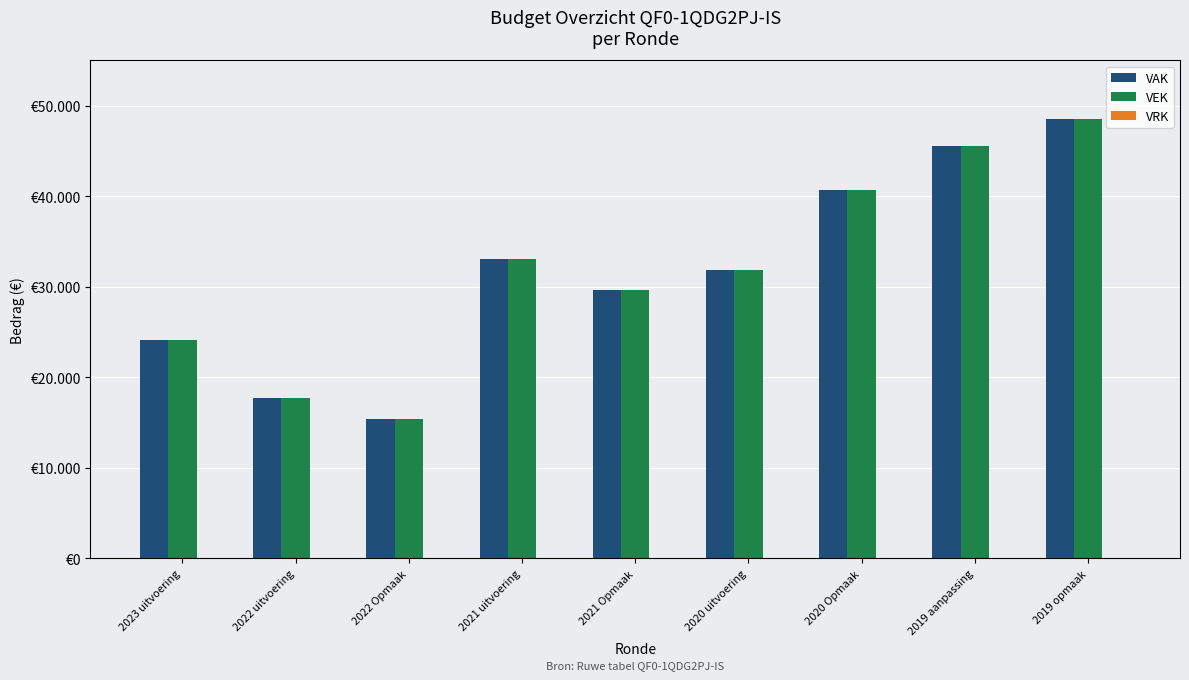

What is the label of the 8th bar from the right?

2022 uitvoering